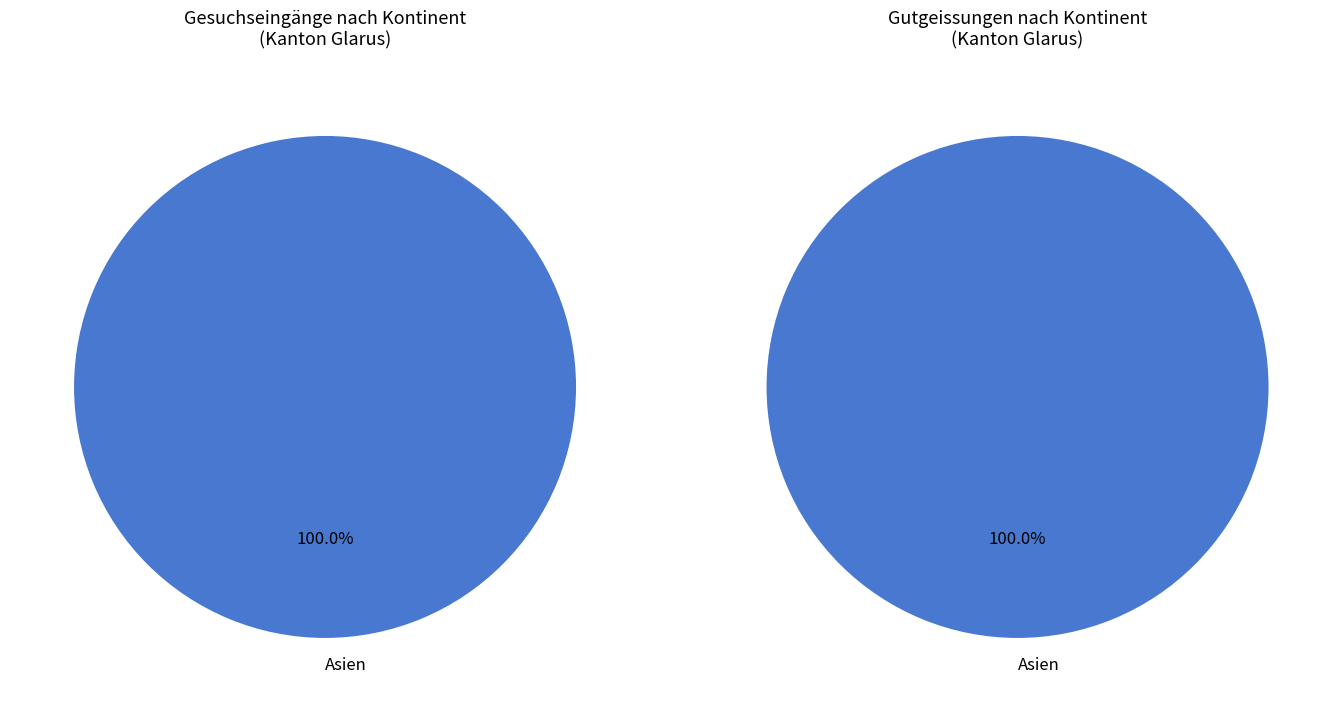

Is it true that Amerika is 13% of the pie?

False